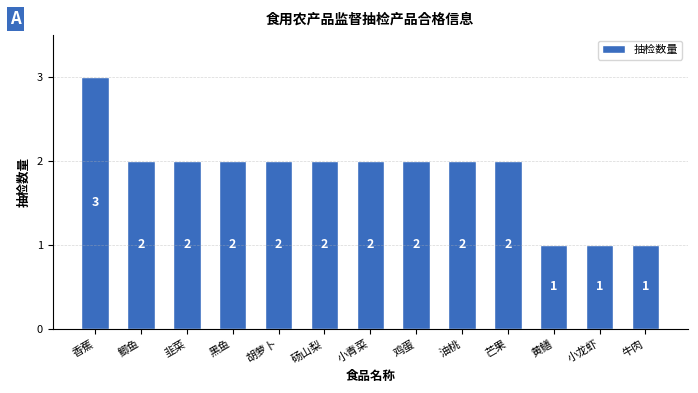

True or false: the data shows 1 at 胡萝卜.

False